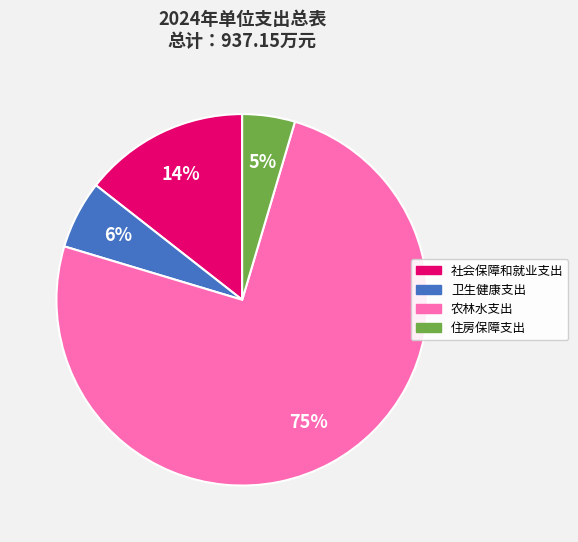

Which slice is the largest?

农林水支出